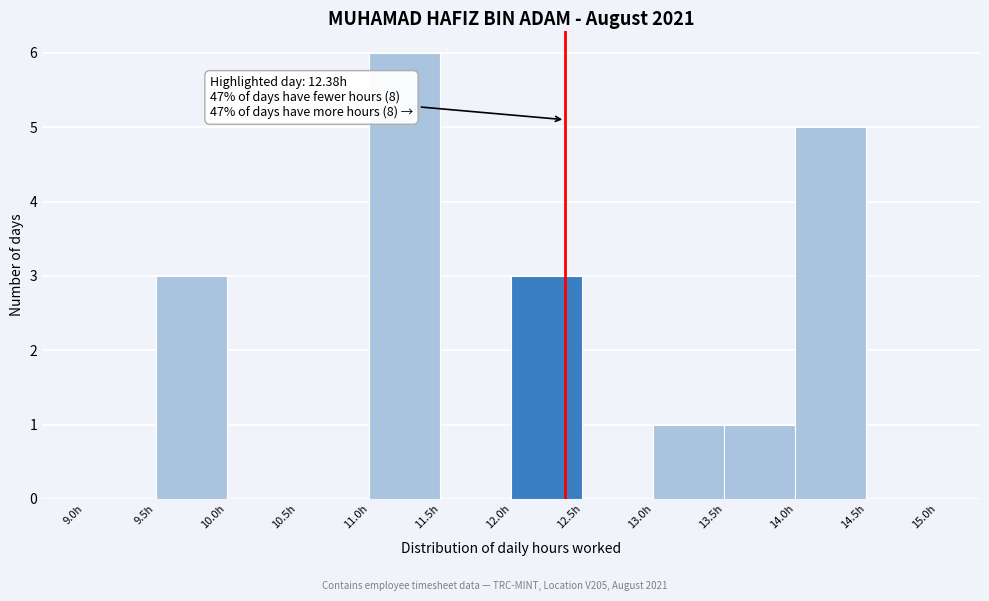

Over which range of the x-axis is the bar tallest?

11.0 to 11.5